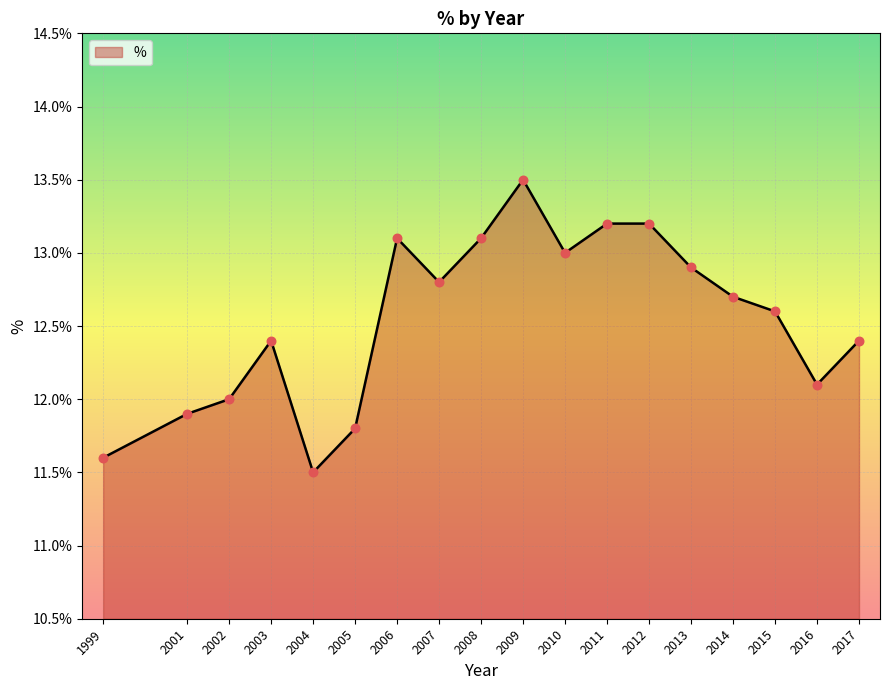

Approximately how many times larger is the value at 2013 compared to 2011?

1.0